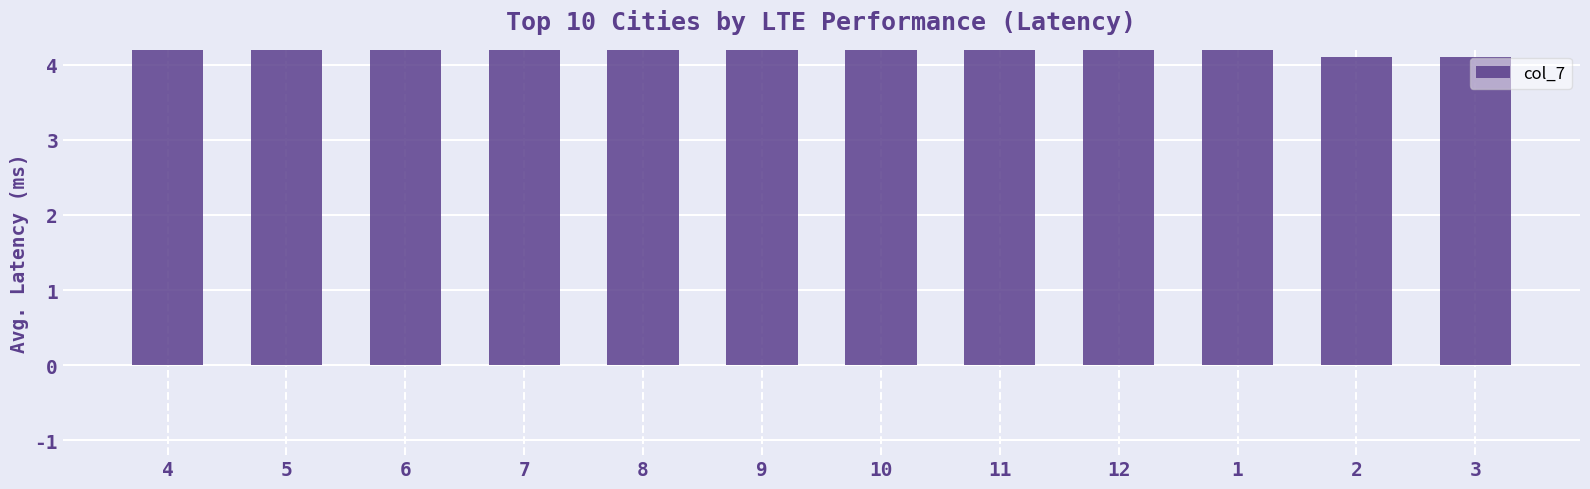

What is the approximate value at 9?

4.2